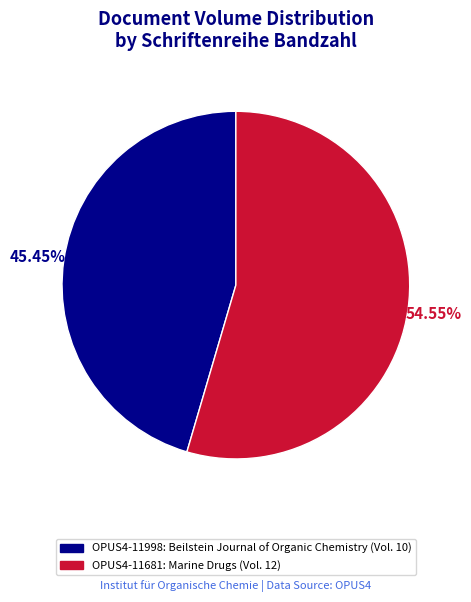

True or false: OPUS4-11998 accounts for 45% of the total.

True